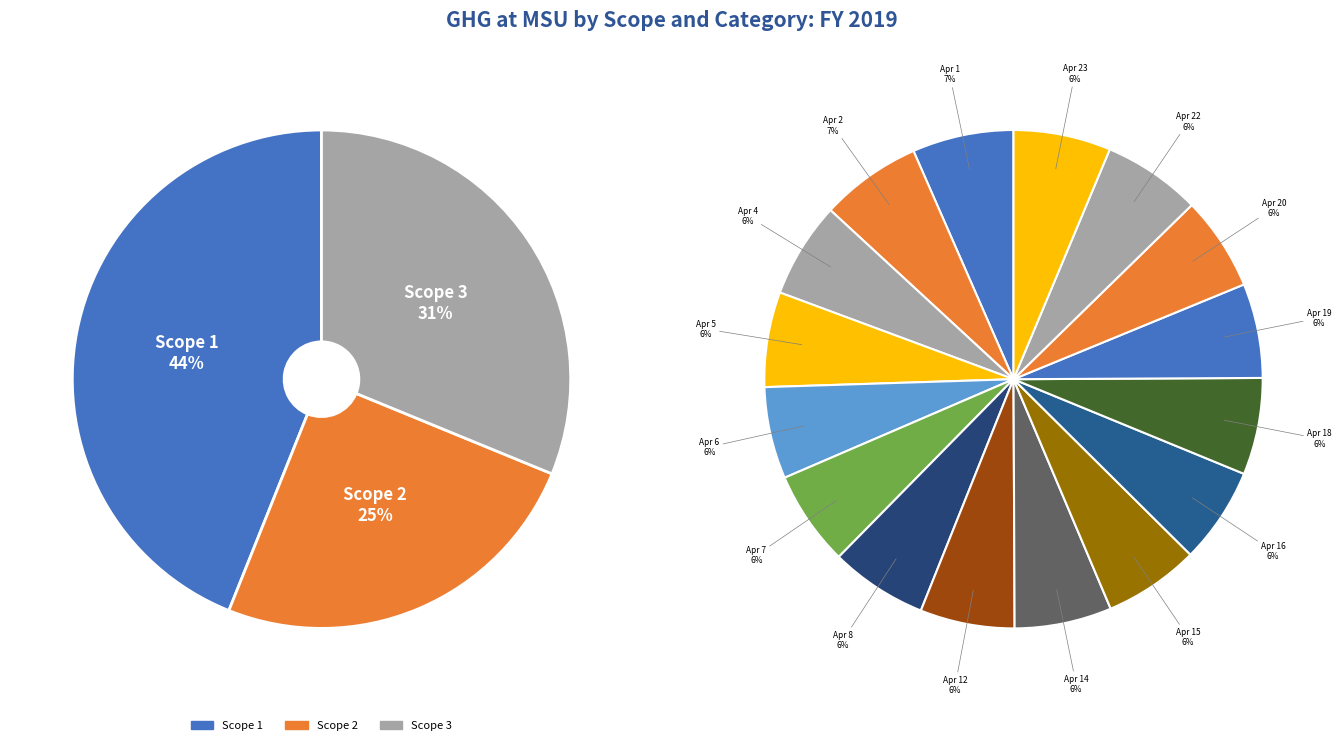

Which slice is the smallest?

Apr 6